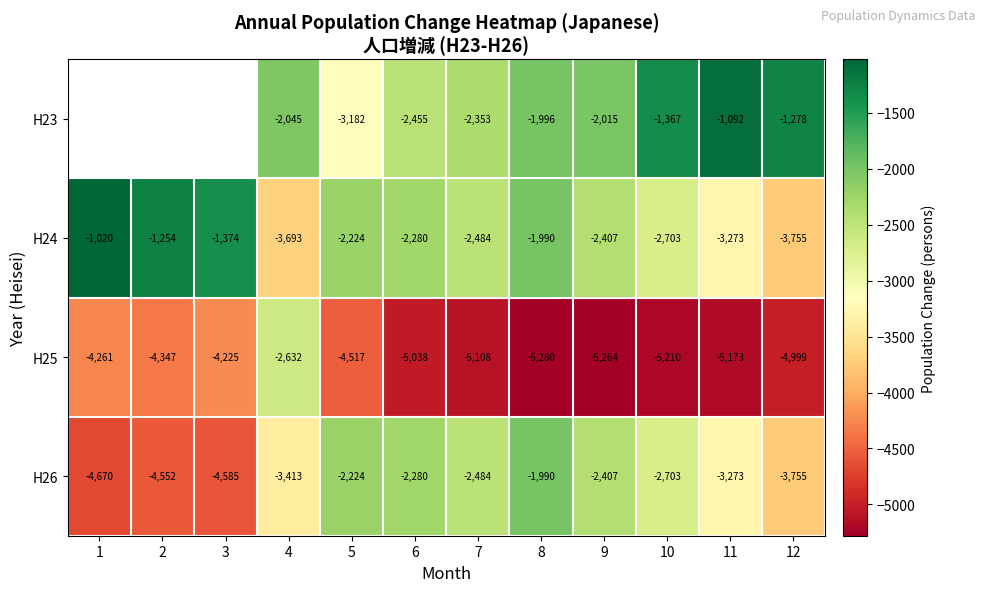

Where does the H26 series first go above -2703?

5